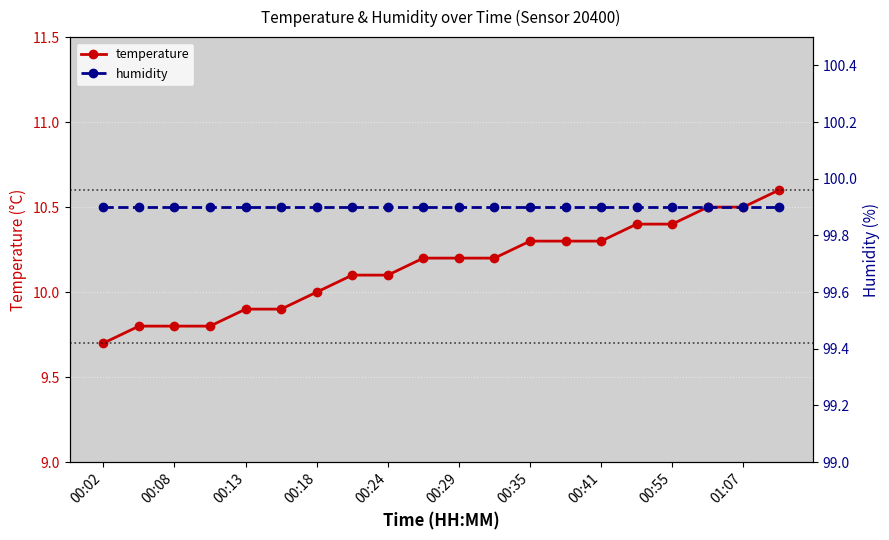

What is the maximum value for temperature?

10.6